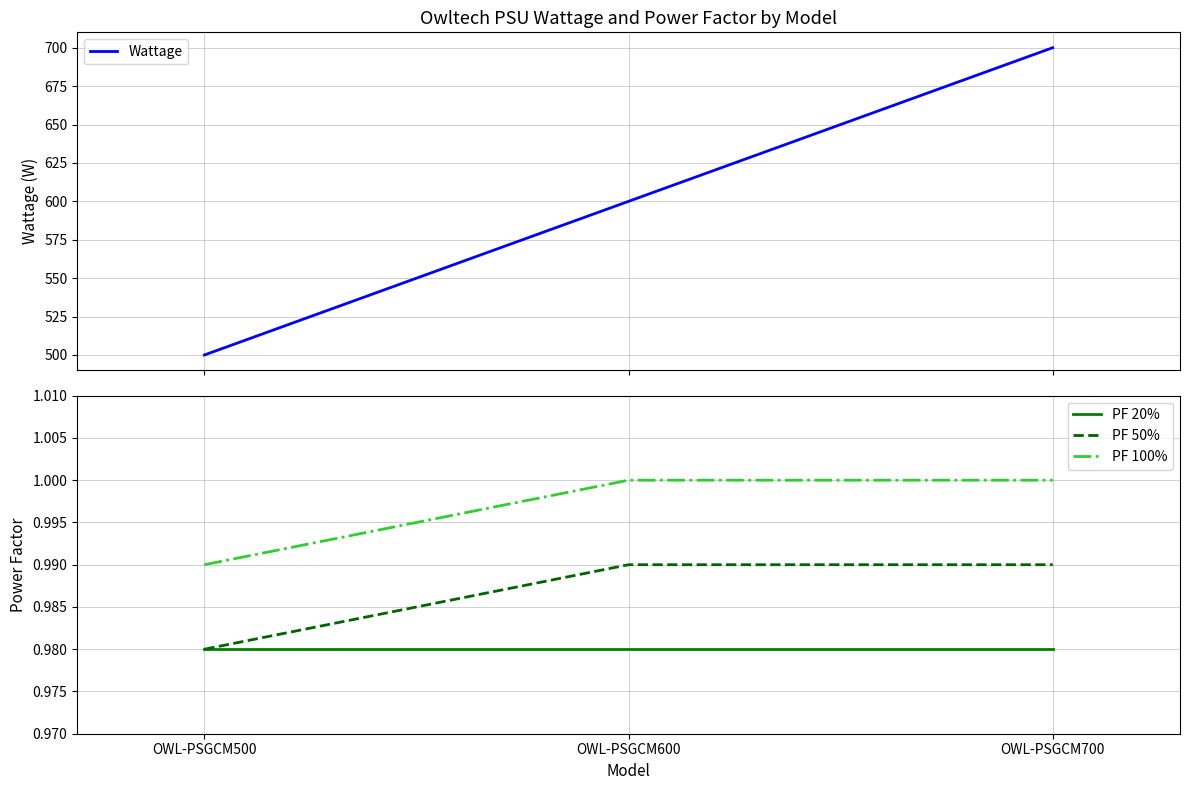

What is the maximum value for Wattage?

700